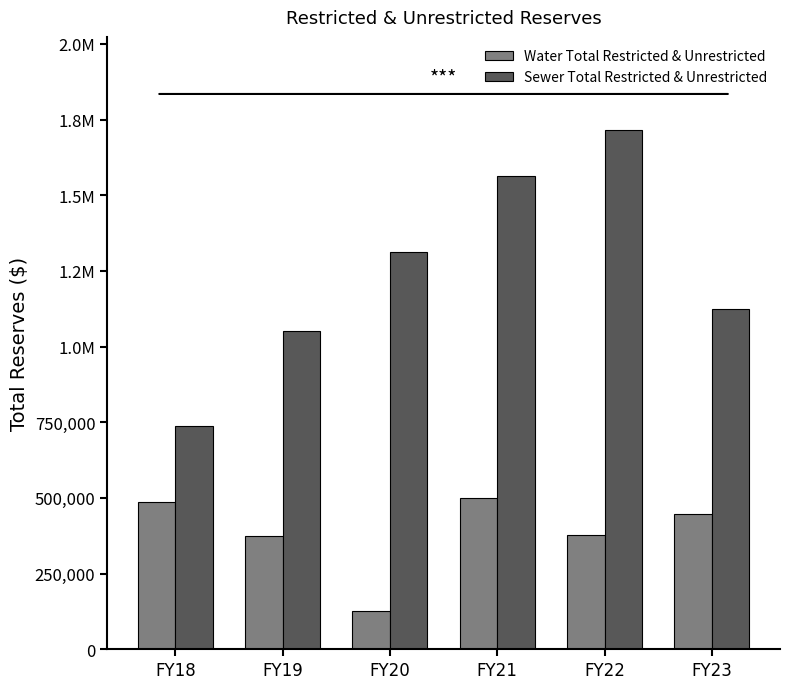

Are the bars grouped side by side (vs. stacked)?

Yes